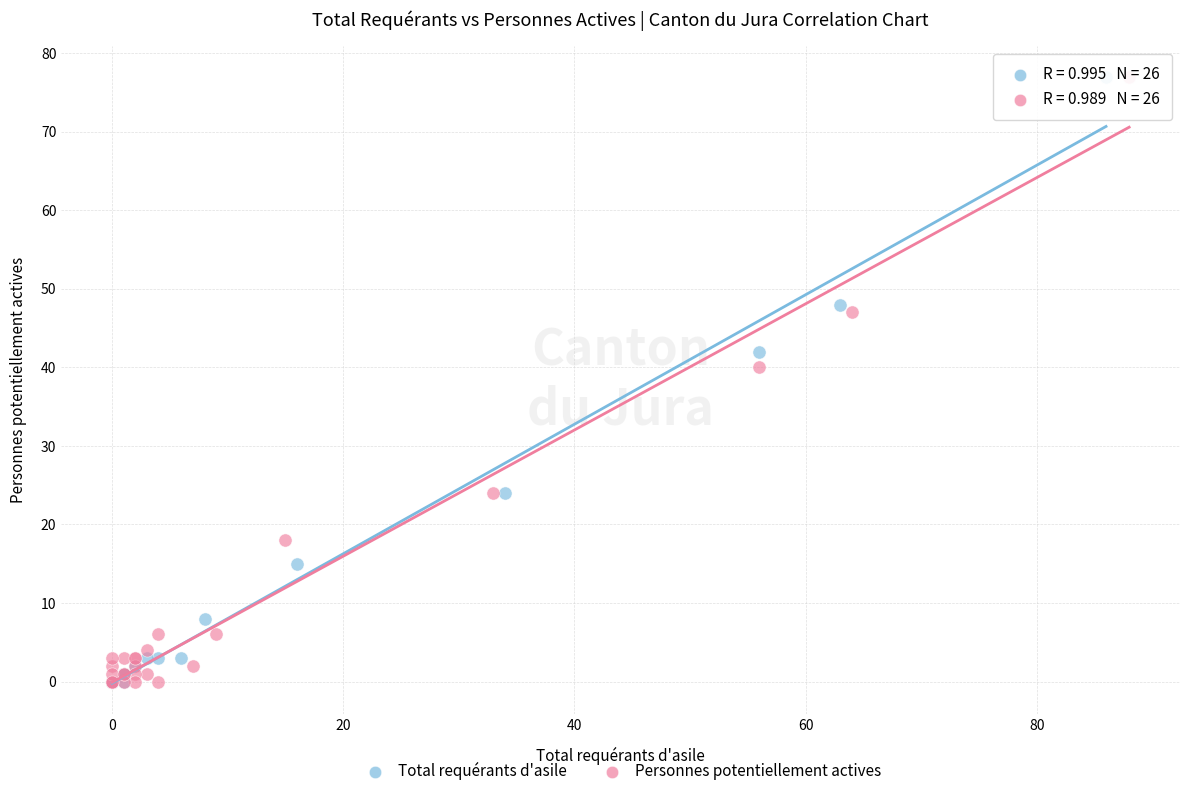

What are all the series names shown in the legend?

Total requérants d'asile, Personnes potentiellement actives